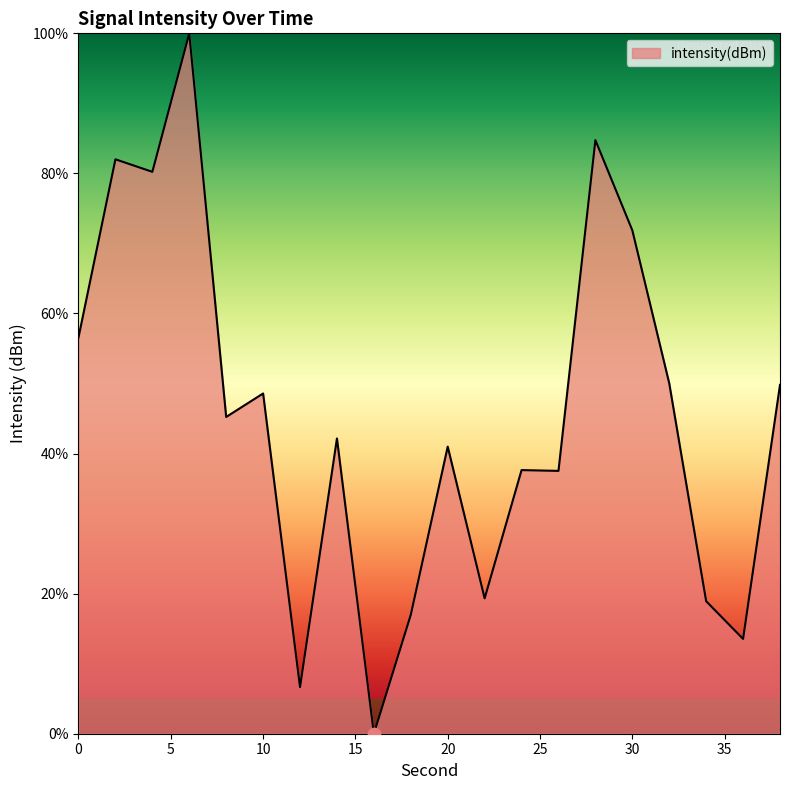

What is the difference between the maximum and minimum values?

100.0